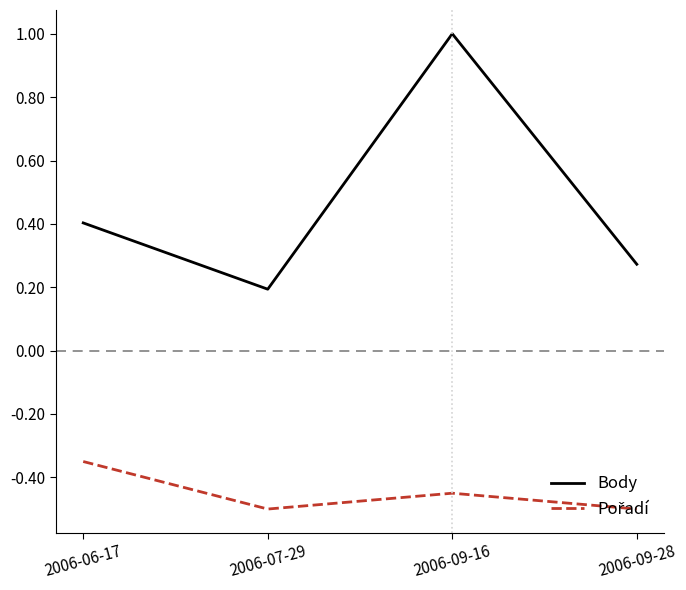

What position from the right is 2006-06-17?

4